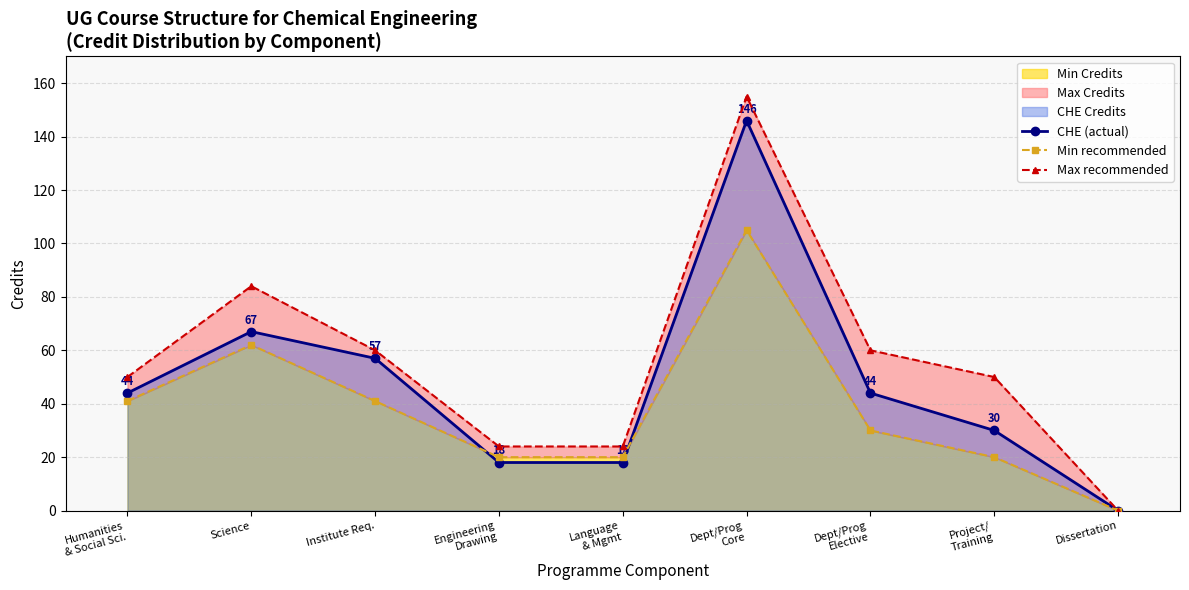

What is the label of the 7th point from the right?

Institute Req.